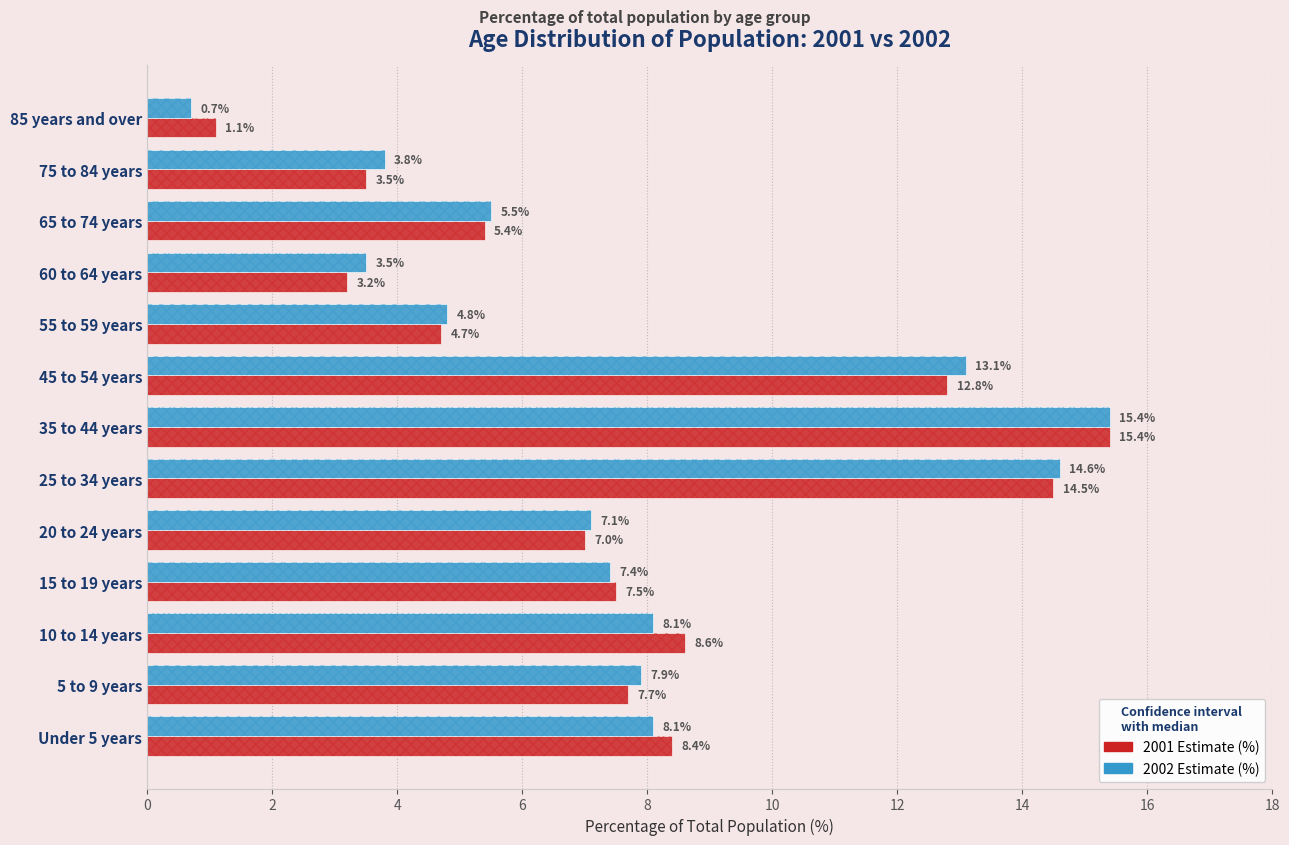

What is the label of the 6th bar from the right?

45 to 54 years